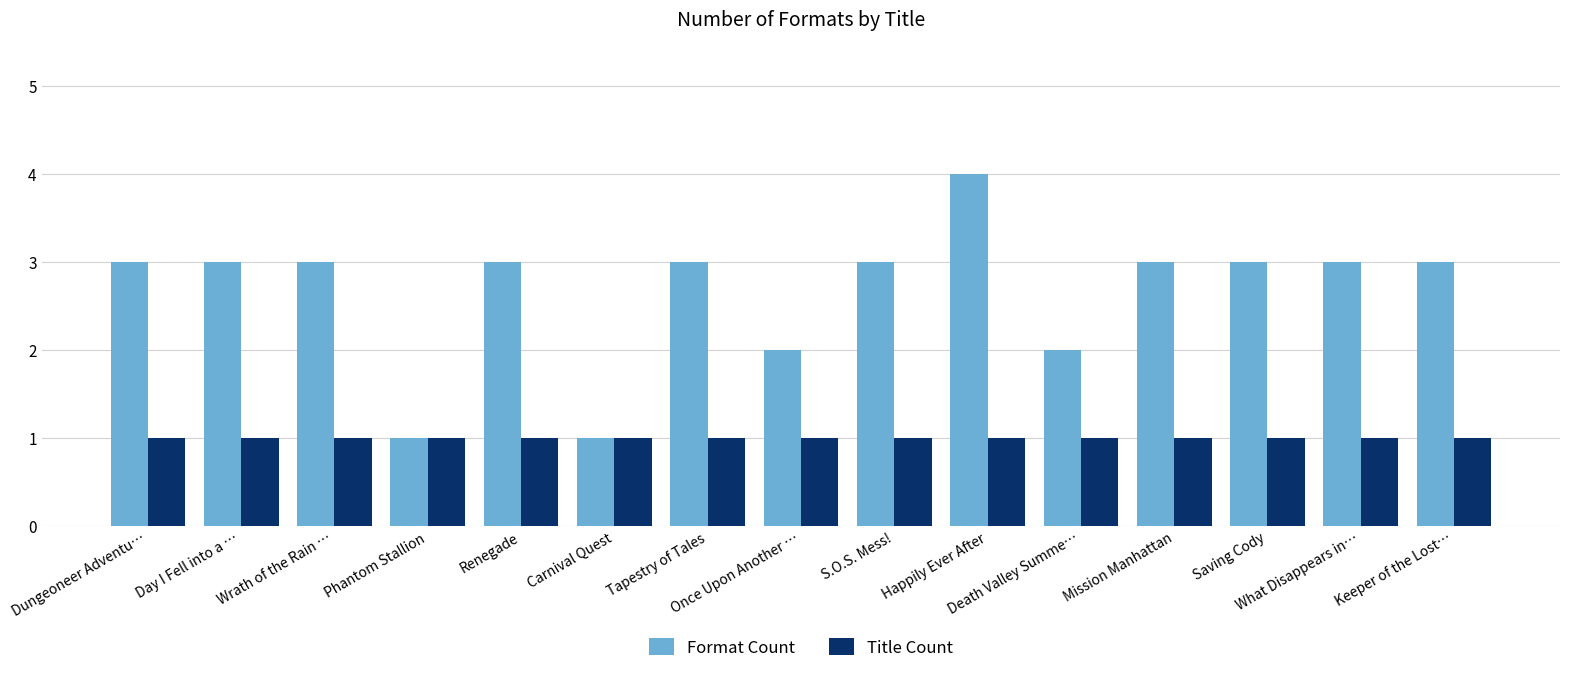

What is the label of the 14th bar from the right?

Day I Fell into a …